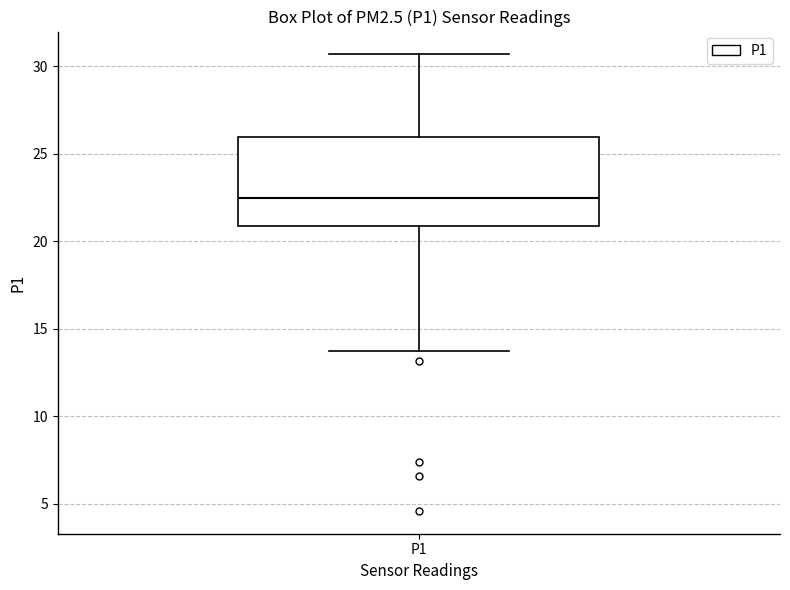

Transcribe this box plot: give where the median line is, the range the box spans, and where the two whiskers end, as read against the y-axis. The values are not printed on the chart, so give them approximately, as read against the axis.

median 22.5, box 21.0 to 26.0, whiskers 14.0 to 30.5